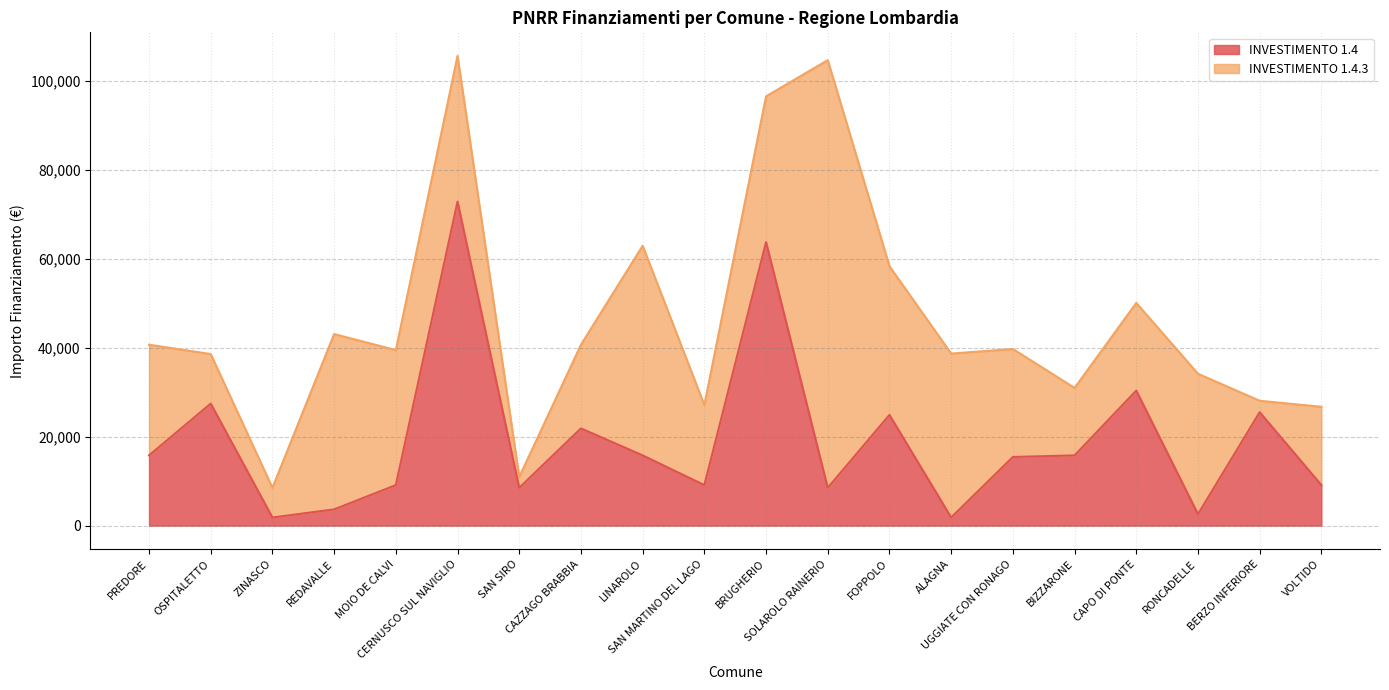

Which has a higher value, PREDORE or SAN SIRO?

PREDORE